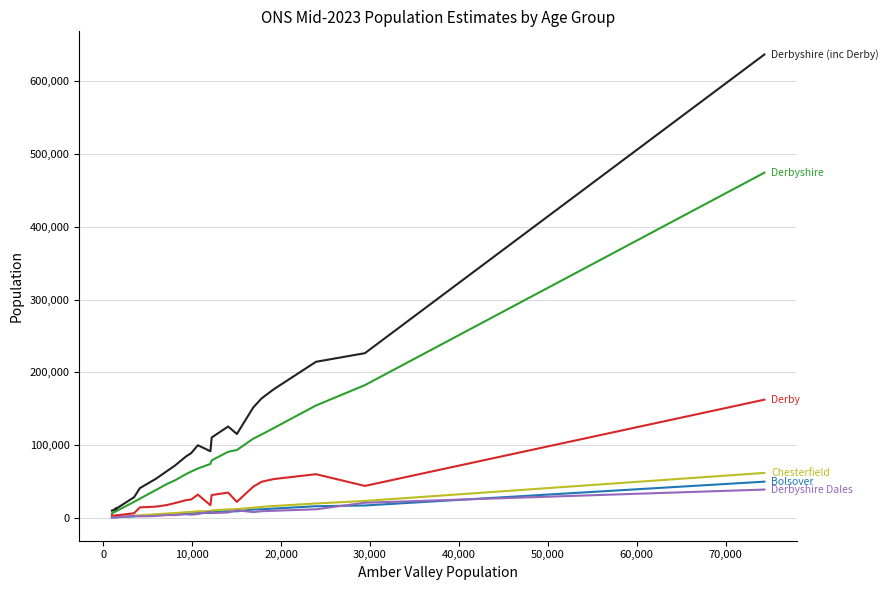

What is the maximum value shown in the chart?

636980